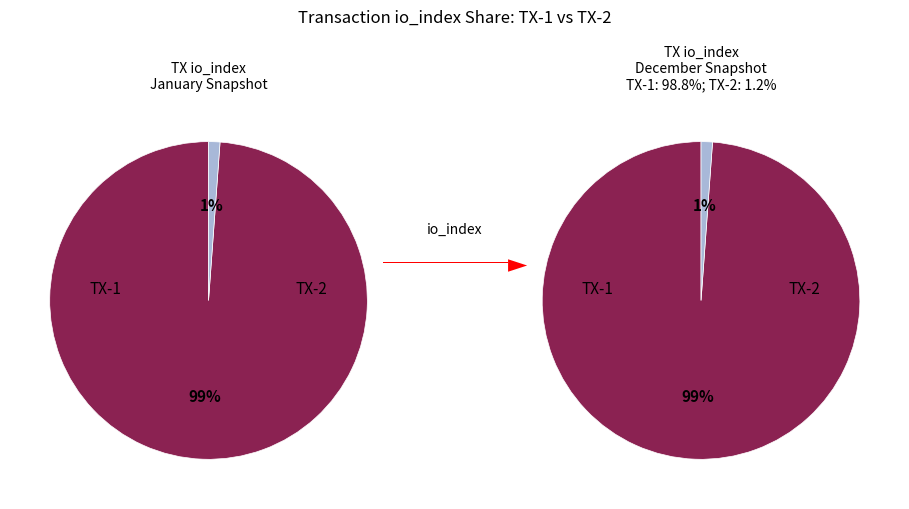

Which slice is the smallest?

1